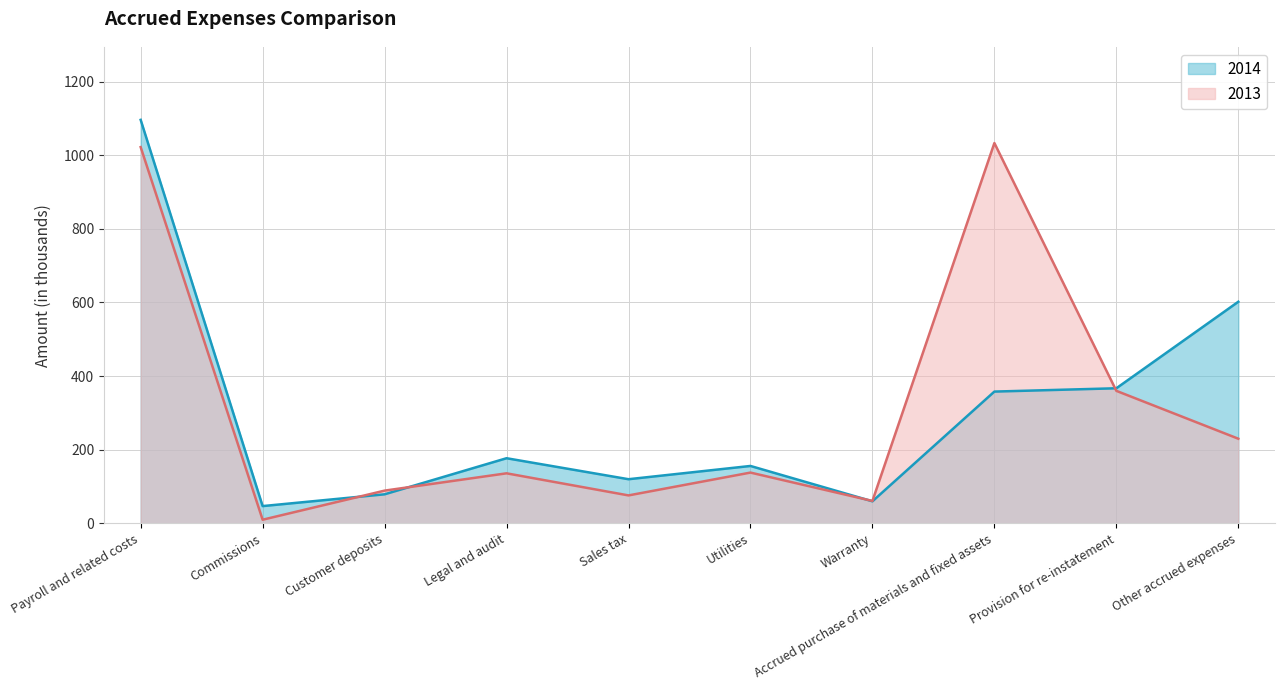

Reading right to left, extract all data points from this chart.

2014: Other accrued expenses=602	Provision for re-instatement=367	Accrued purchase of materials and fixed assets=358	Warranty=60	Utilities=156	Sales tax=120	Legal and audit=177	Customer deposits=79	Commissions=47	Payroll and related costs=1096
2013: Other accrued expenses=230	Provision for re-instatement=360	Accrued purchase of materials and fixed assets=1033	Warranty=61	Utilities=138	Sales tax=76	Legal and audit=136	Customer deposits=89	Commissions=10	Payroll and related costs=1022